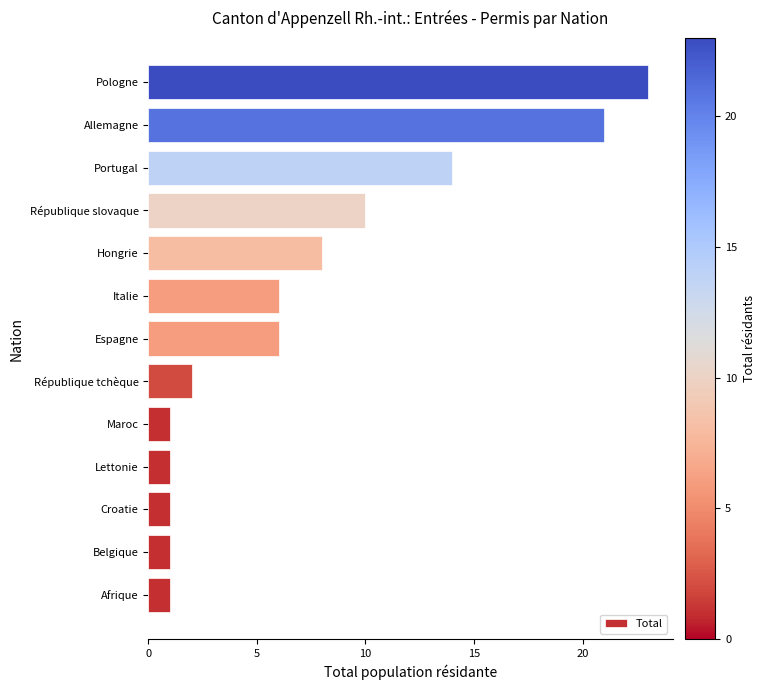

What is the greatest value displayed?

23